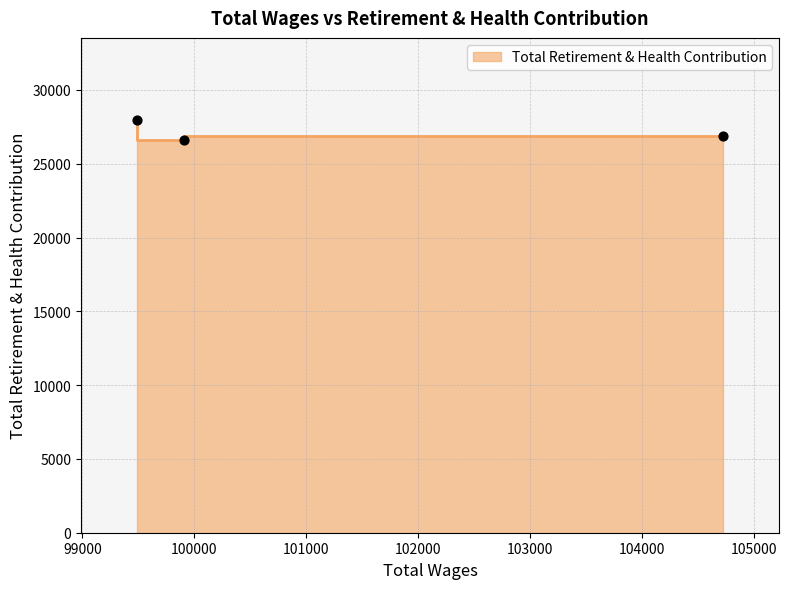

Approximately how many times larger is the value at 104724.0 compared to 99905.0?

1.0